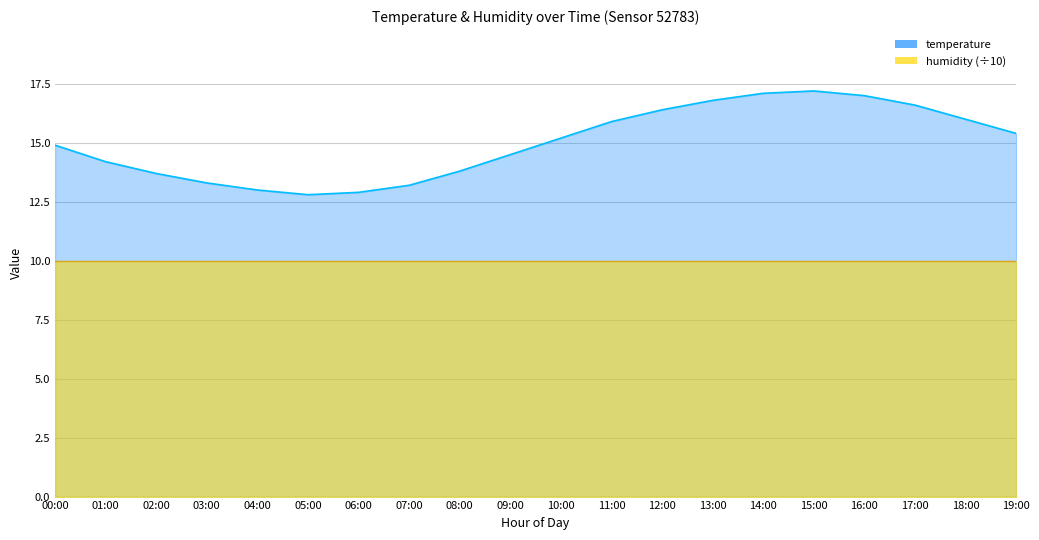

Reading left to right, extract all data points from this chart.

temperature_line: 00:00=14.9	01:00=14.2	02:00=13.7	03:00=13.3	04:00=13.0	05:00=12.8	06:00=12.9	07:00=13.2	08:00=13.8	09:00=14.5	10:00=15.2	11:00=15.9	12:00=16.4	13:00=16.8	14:00=17.1	15:00=17.2	16:00=17.0	17:00=16.6	18:00=16.0	19:00=15.4
humidity_line: 00:00=10.0	01:00=10.0	02:00=10.0	03:00=10.0	04:00=10.0	05:00=10.0	06:00=10.0	07:00=10.0	08:00=10.0	09:00=10.0	10:00=10.0	11:00=10.0	12:00=10.0	13:00=10.0	14:00=10.0	15:00=10.0	16:00=10.0	17:00=10.0	18:00=10.0	19:00=10.0